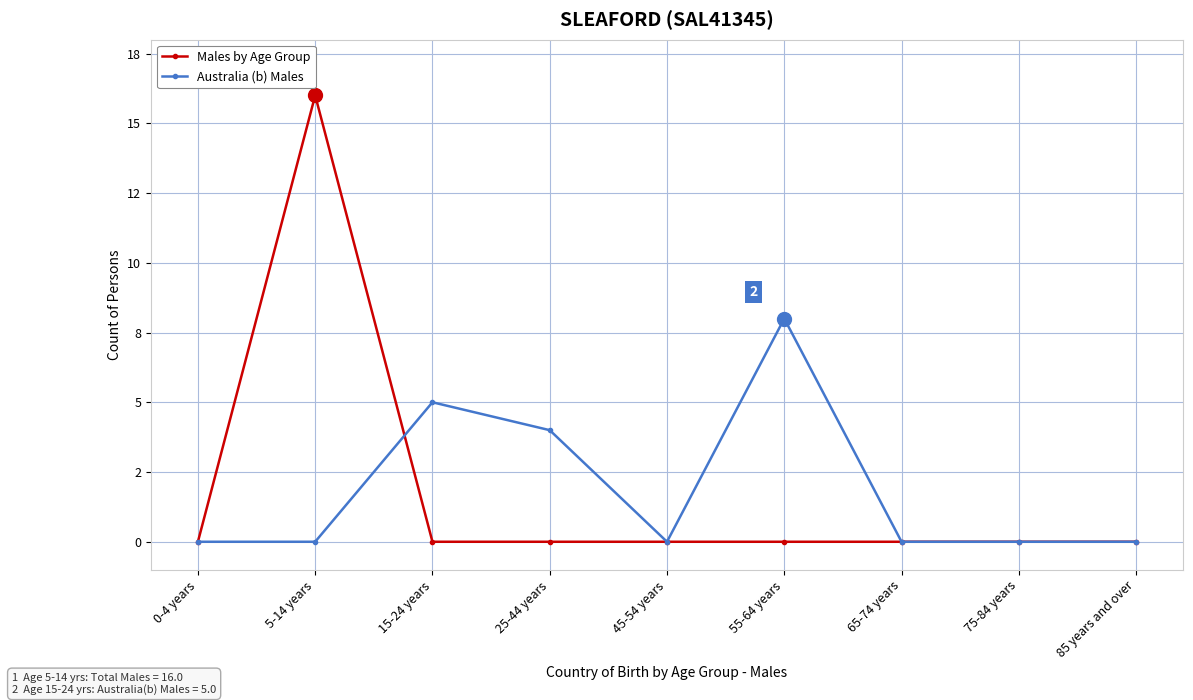

List the series in order of their overall mean, highest first.

Australia (b) Males, Males by Age Group